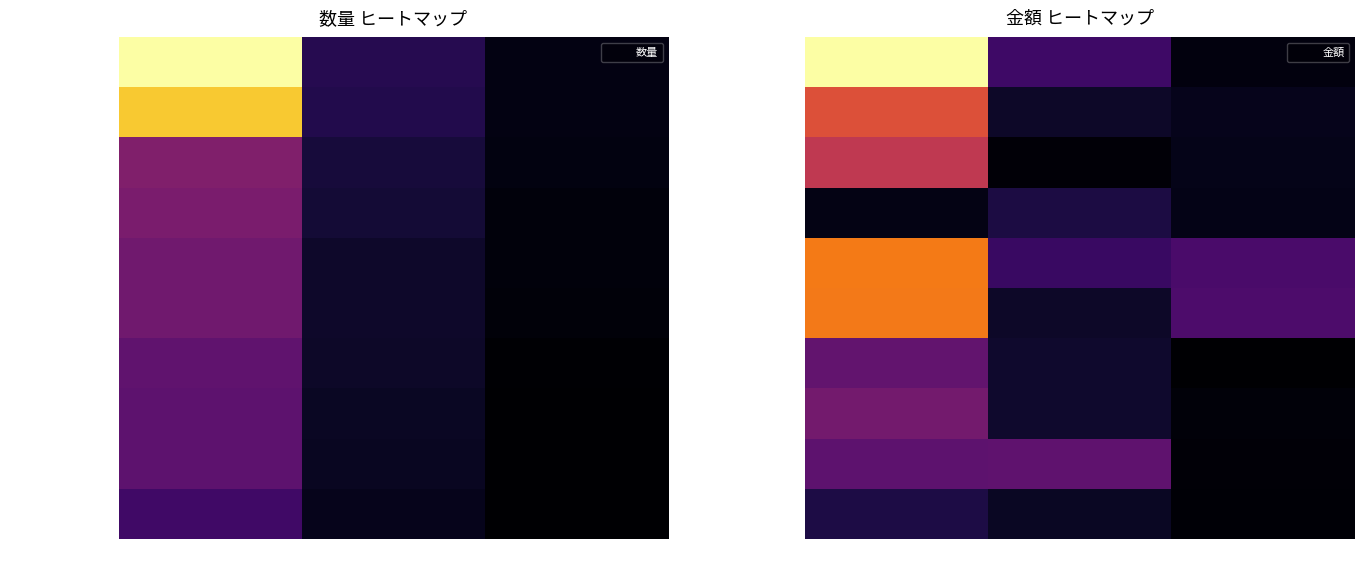

Is it true that 冷凍帆立貝貝柱 equals 443410172 at 順位1-10?

False